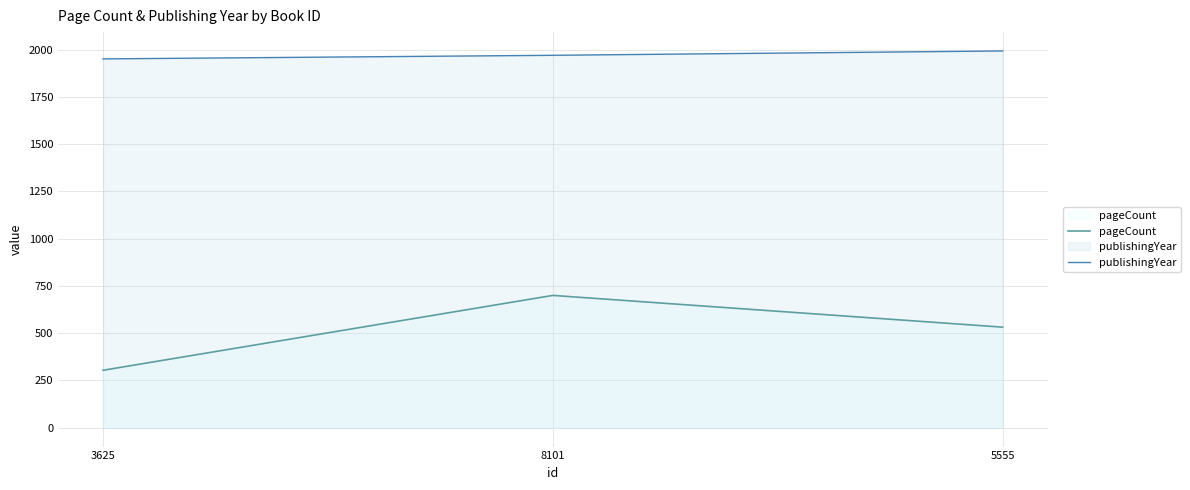

Which series has the largest total across all categories?

publishingYear